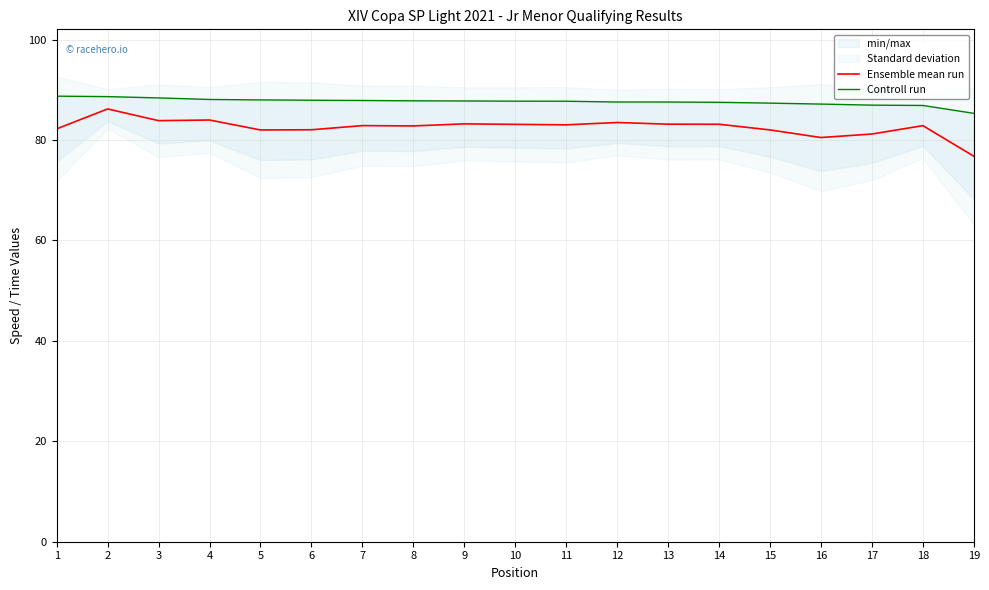

Read the Ensemble mean run value at 16.

80.5